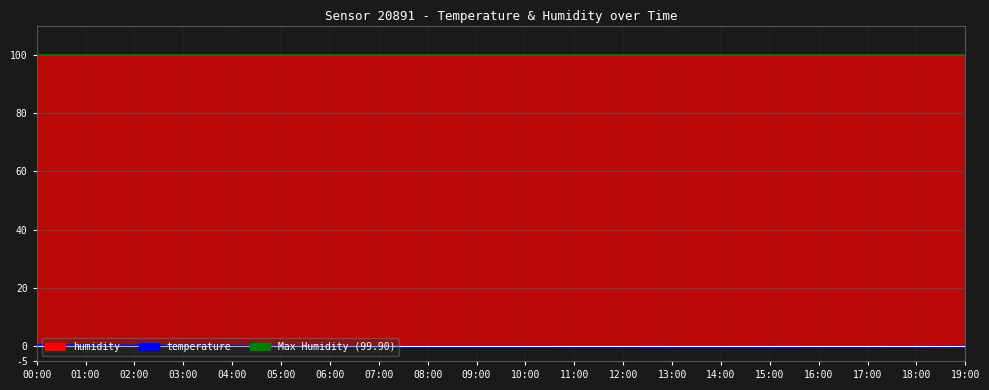

What is the label of the 1st point from the left?

00:00